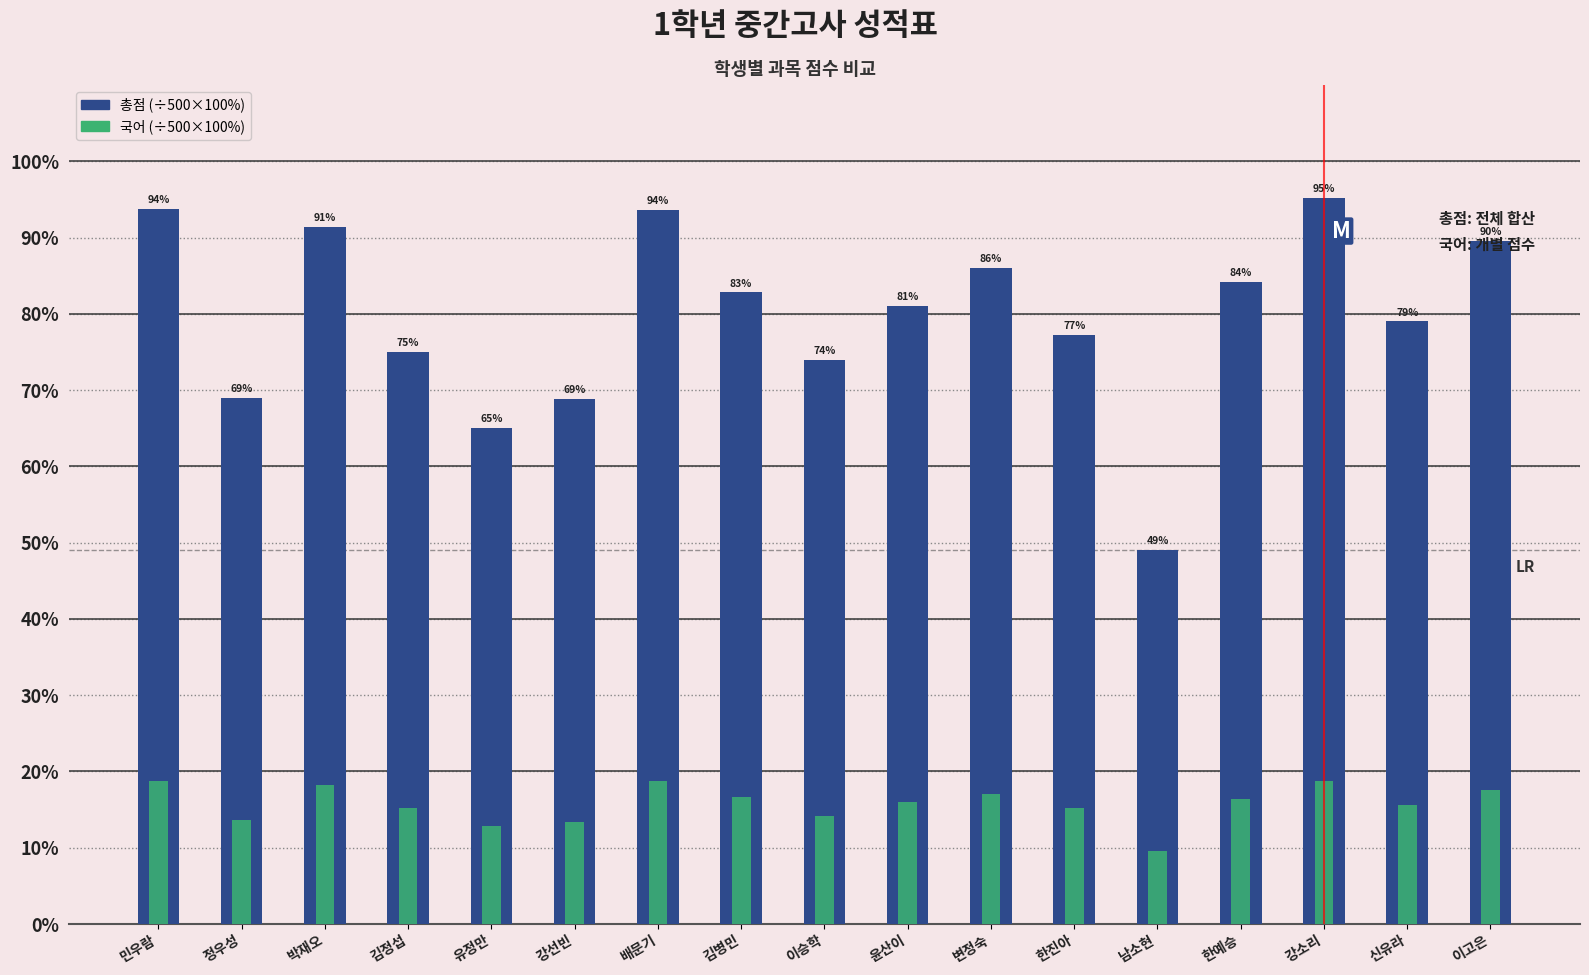

What is the greatest value displayed?

95.2